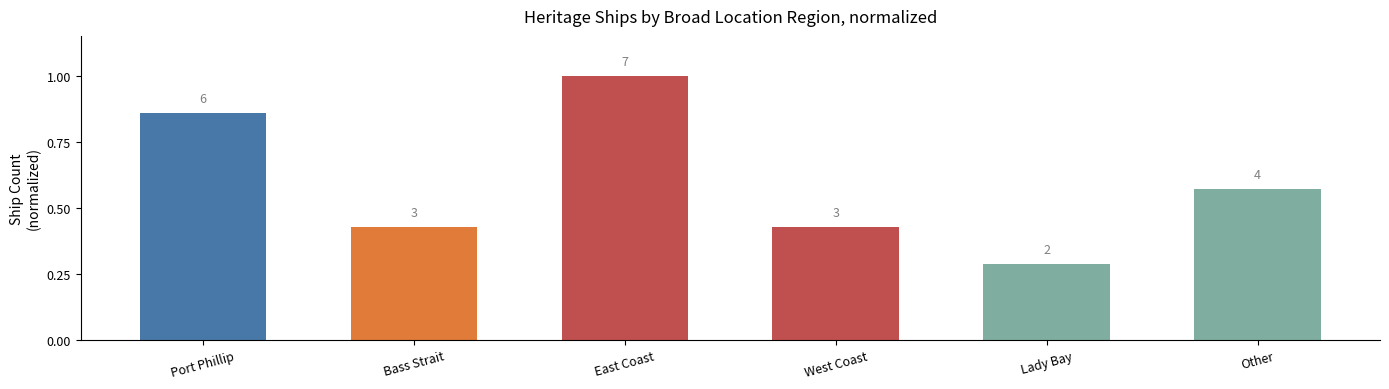

What is the sum of all values?

3.6